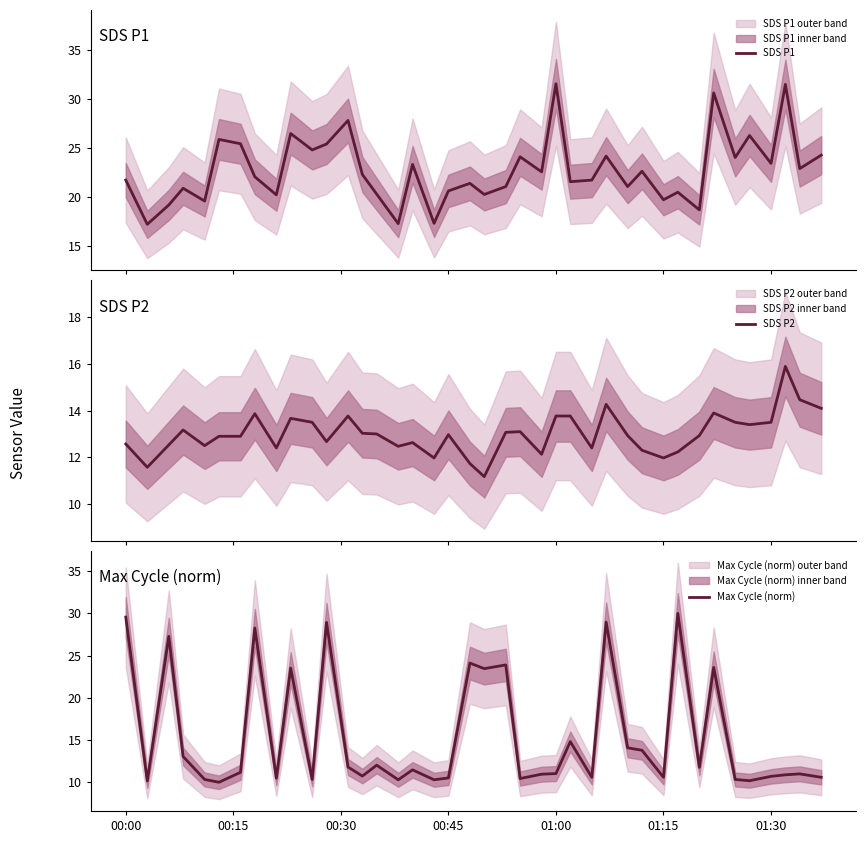

After their last crossing, which series has the higher values: SDS P1 or Max Cycle (norm)?

SDS P1